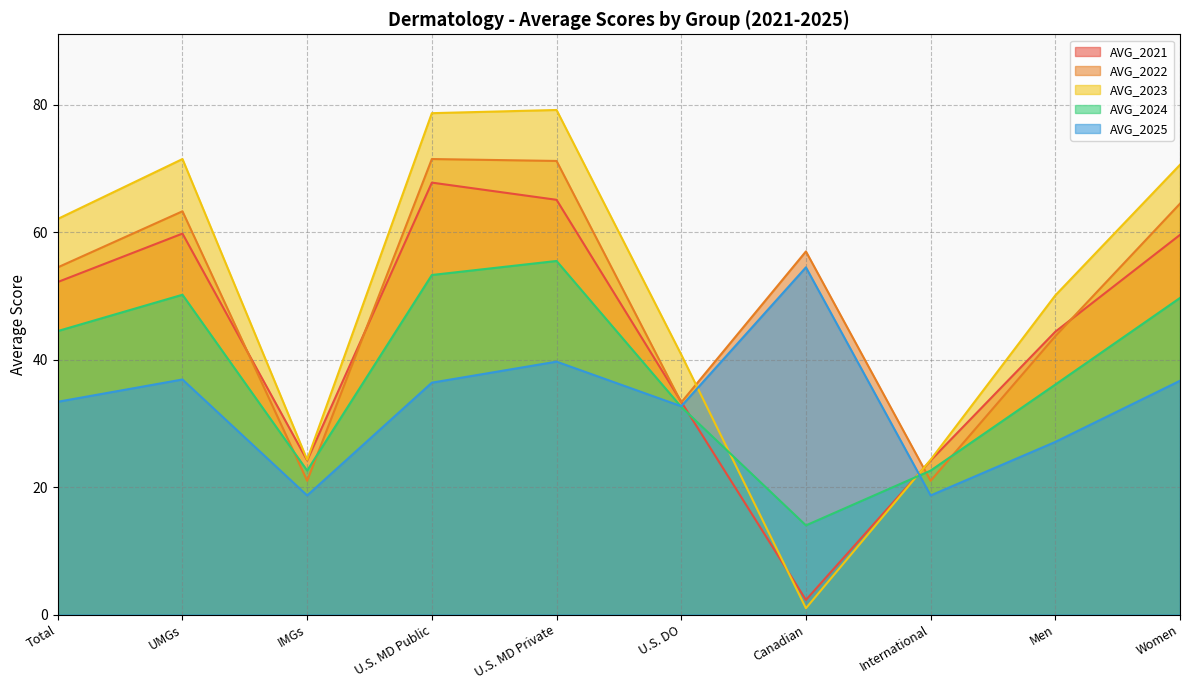

Between U.S. MD Public and Men, which series saw the biggest shift?

AVG_2023